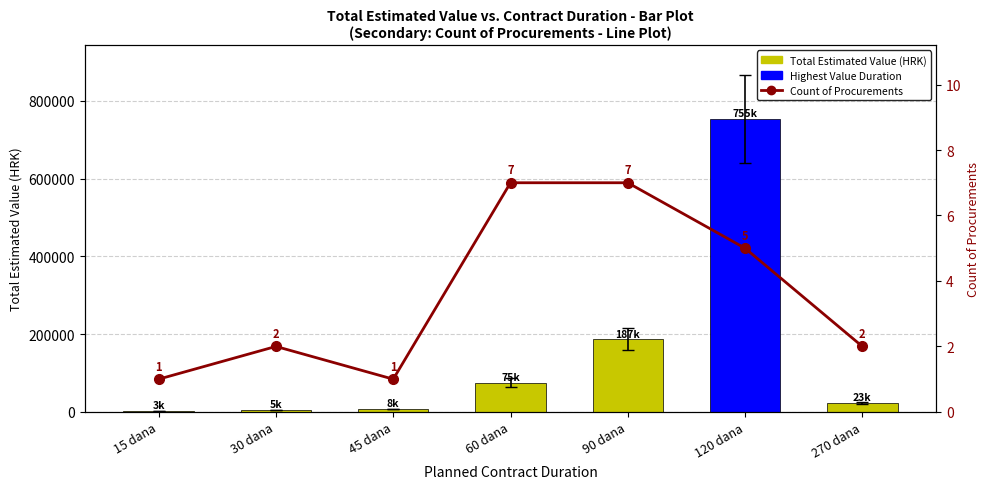

What value does the Total Estimated Value series have at 90 dana, to the nearest 10?

186700